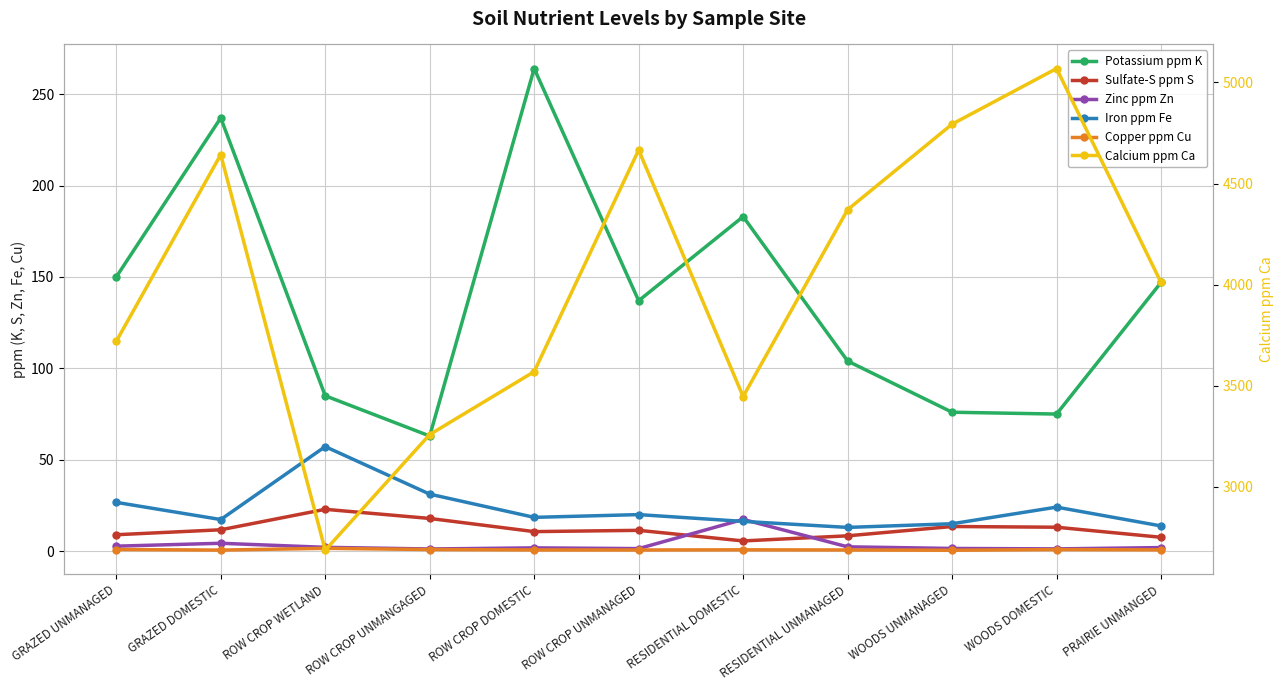

What is the label of the 10th point from the right?

GRAZED DOMESTIC